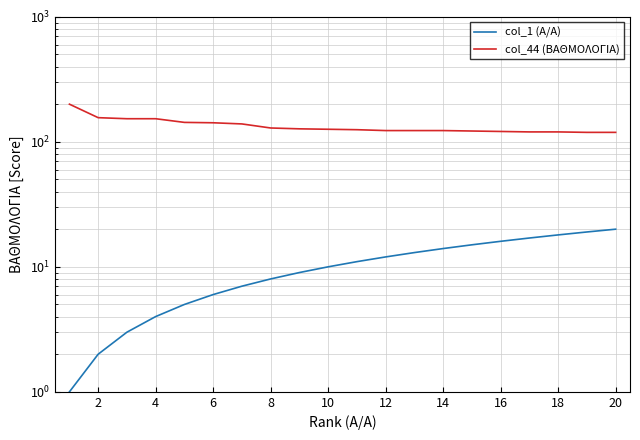

True or false: col_1 (Α/Α) and col_44 (ΒΑΘΜΟΛΟΓΙΑ) cross at least once.

False